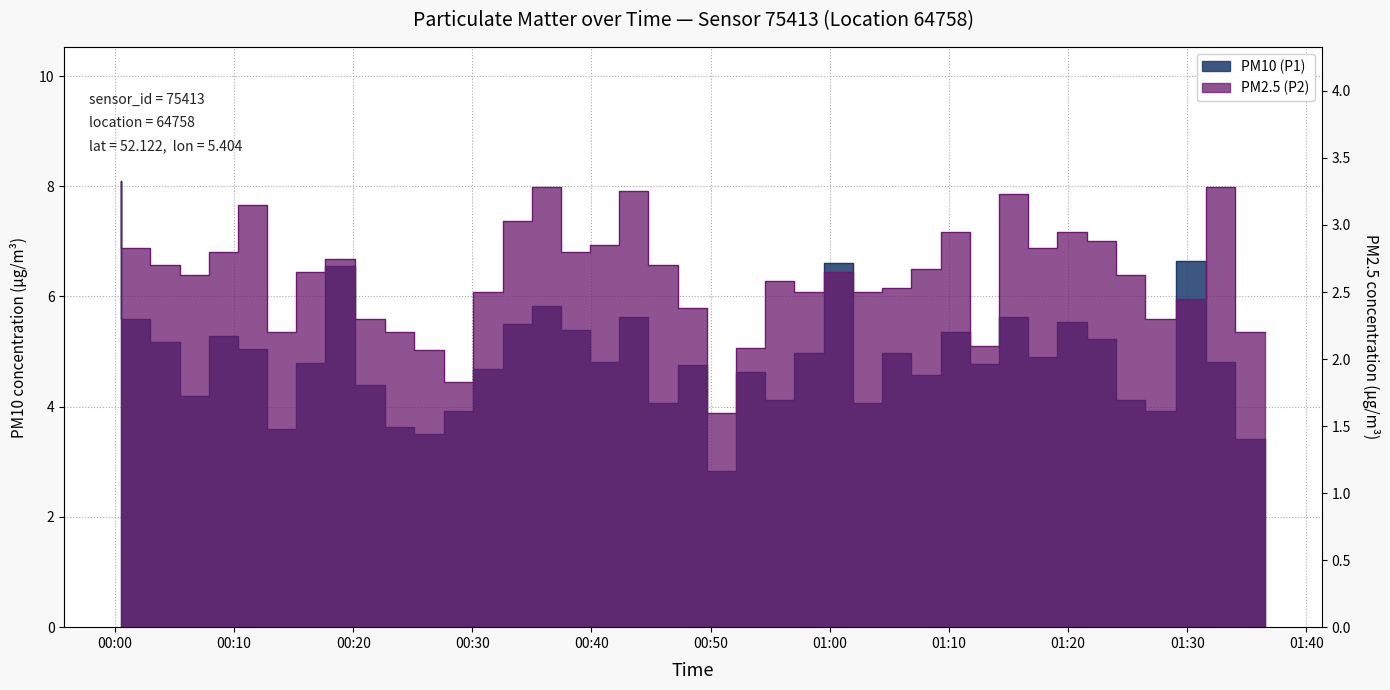

True or false: PM2.5 (P2) and PM10 (P1) cross at least once.

False